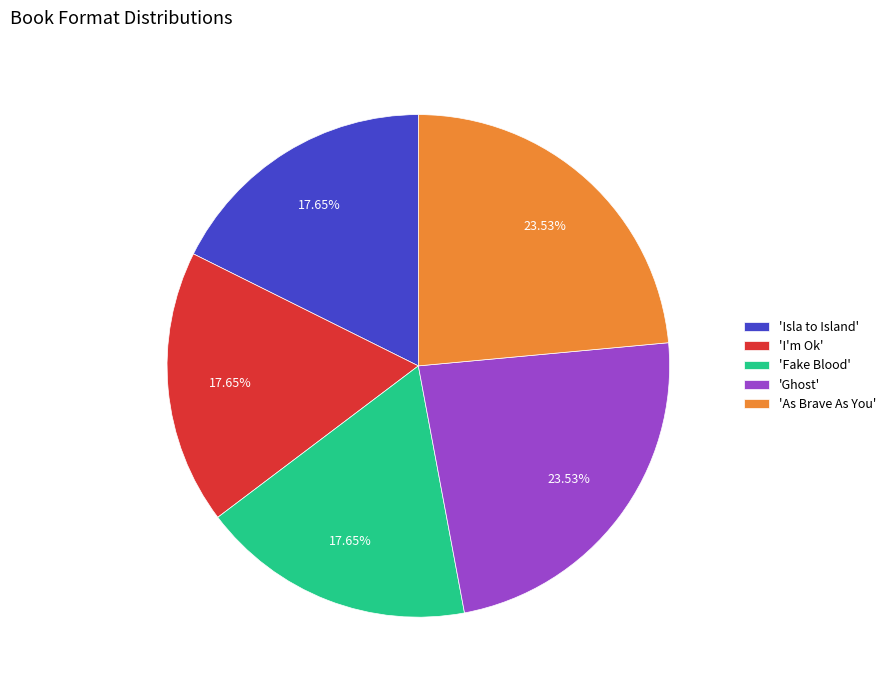

Do 'As Brave As You' and 'I'm Ok' together represent more than half of the pie?

No